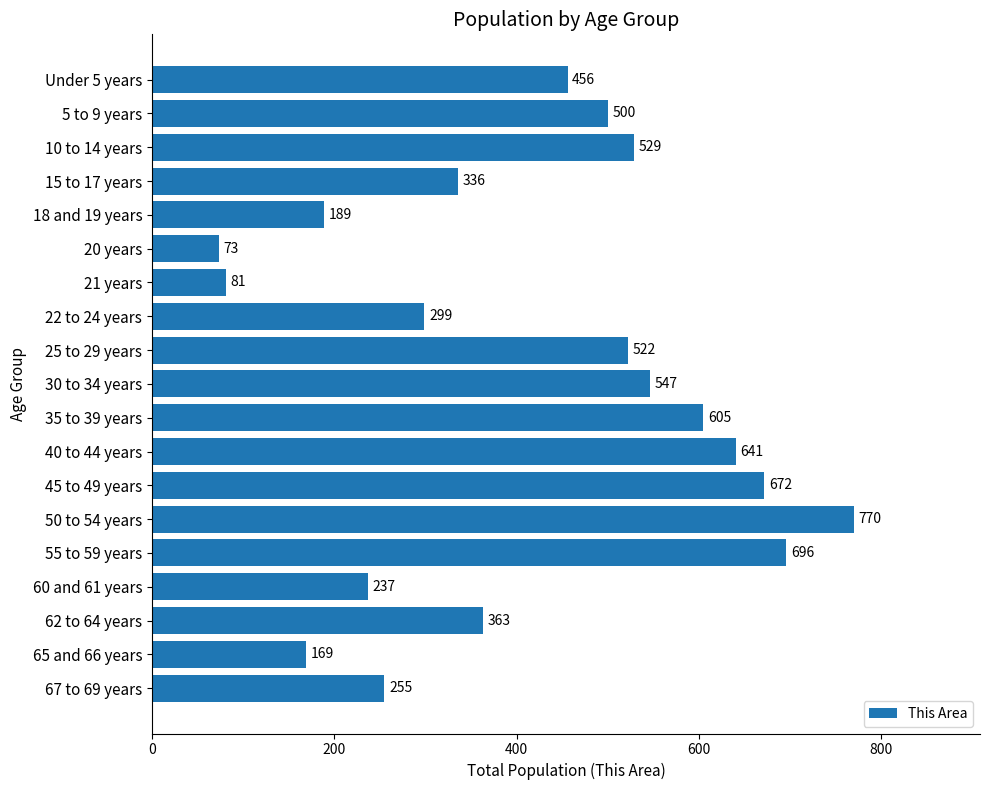

What is the value of the 10th bar from the top?

547